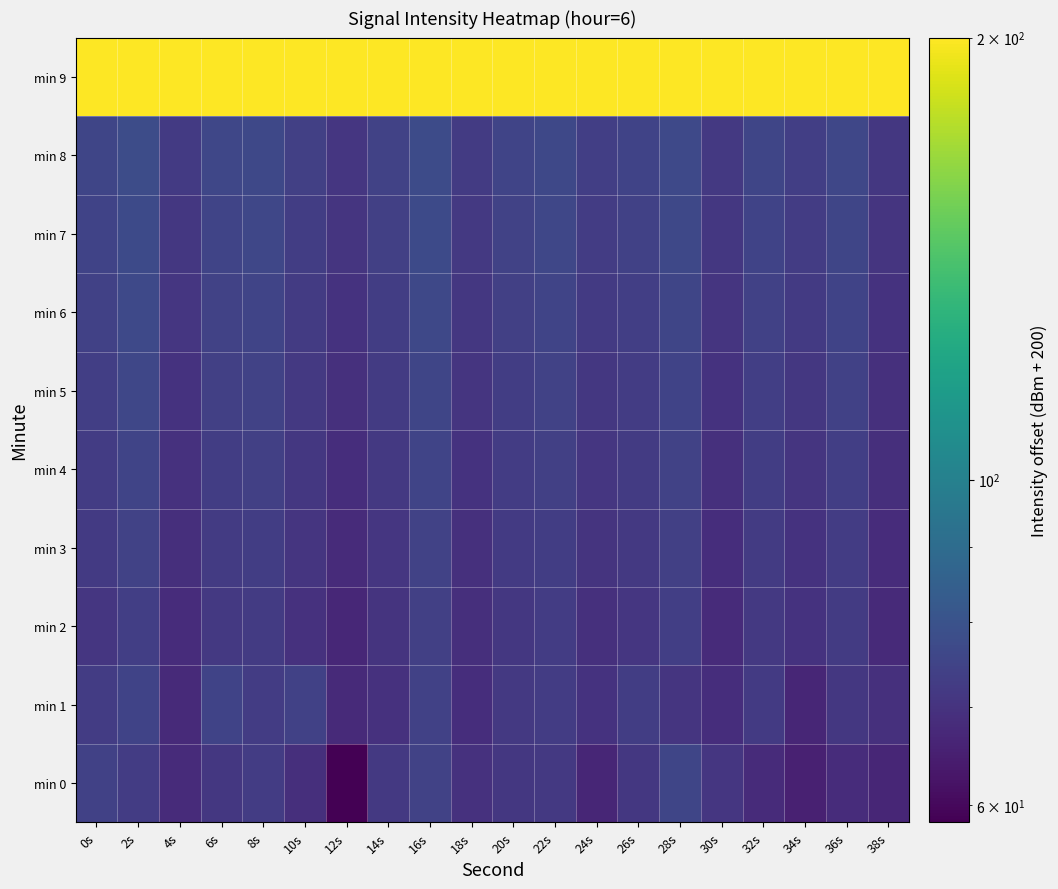

Which series has the largest total across all categories?

min 9